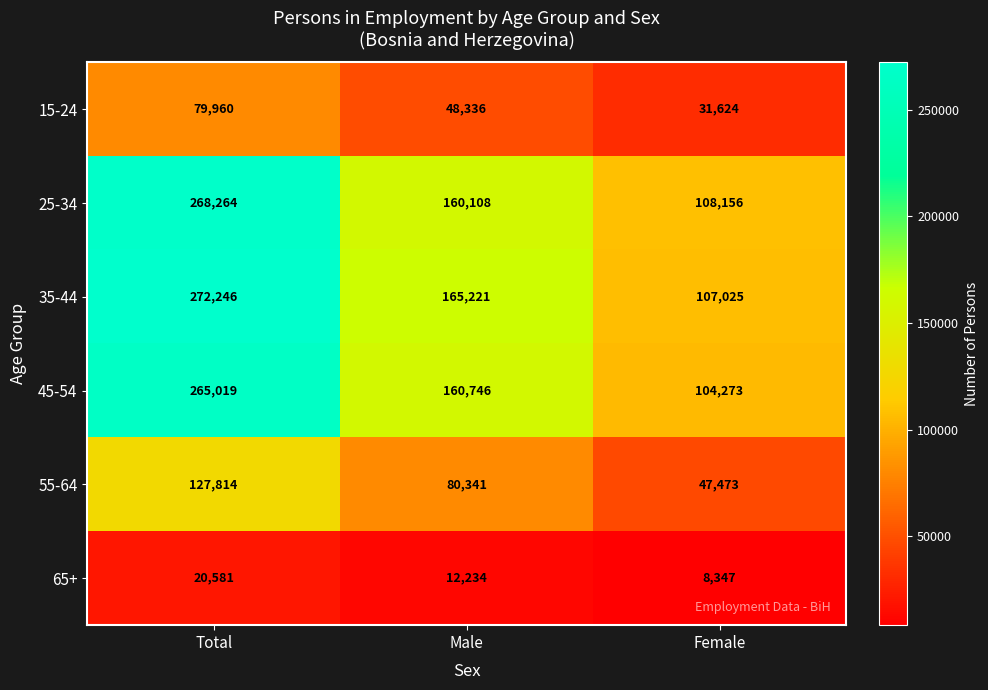

What is the minimum value for 55-64?

47473